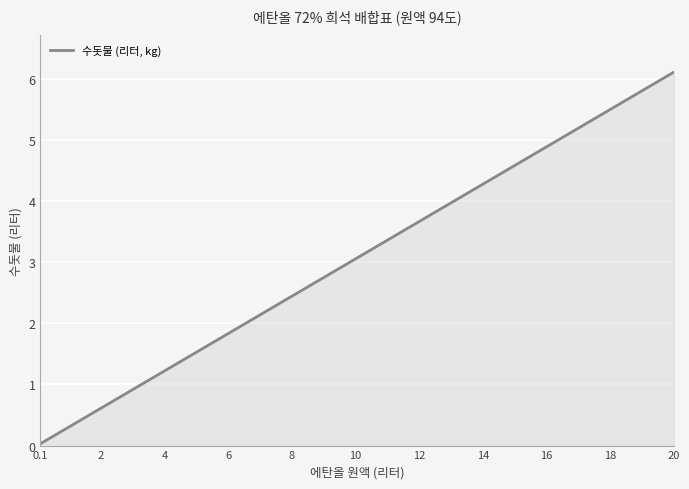

What is the greatest value displayed?

6.1